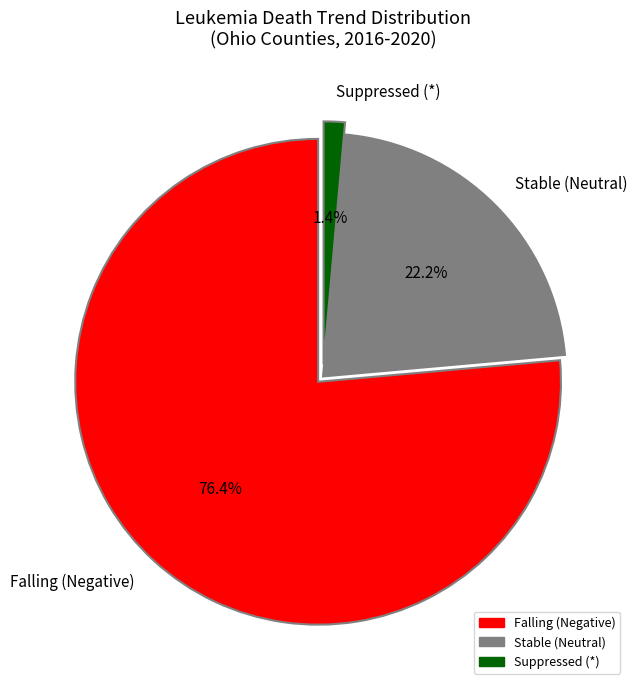

Which slice is the smallest?

Suppressed (*)